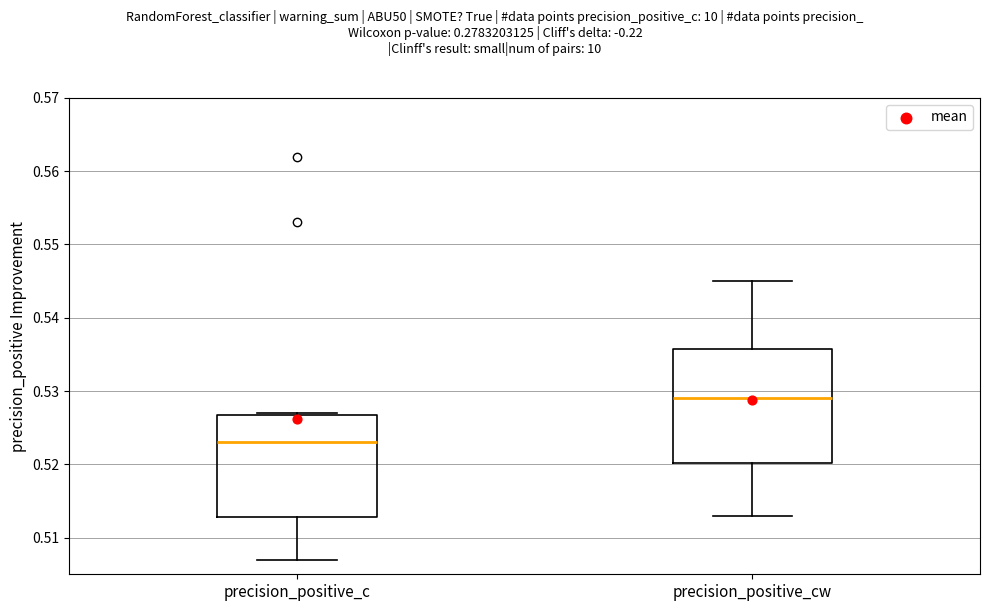

Reading left to right, transcribe this box plot: for each box, give where its median line is, the range the box spans, and where its two whiskers end, as read against the y-axis. The values are not printed on the chart, so give them approximately, as read against the axis.

precision_positive_c: median 0.523, box 0.513 to 0.527, whiskers 0.507 to 0.527
precision_positive_cw: median 0.529, box 0.520 to 0.536, whiskers 0.513 to 0.545